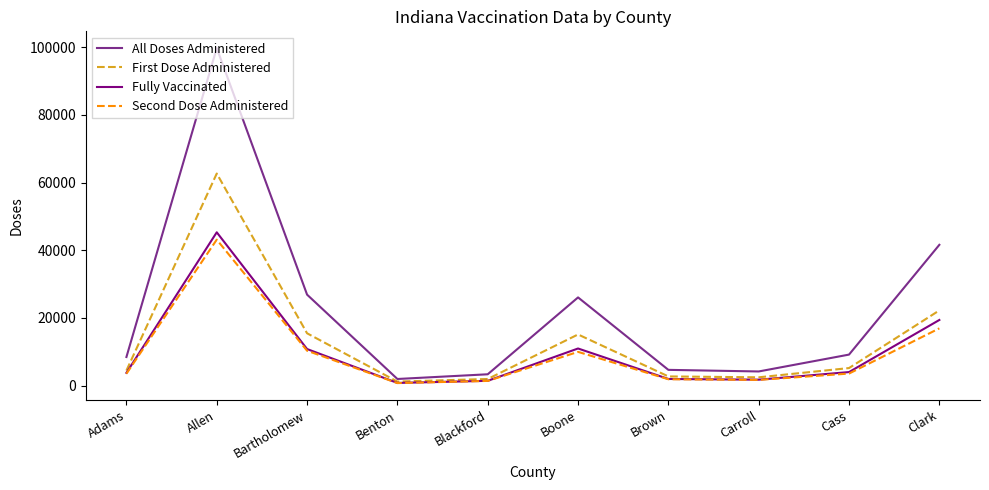

At which label does First Dose Administered reach its peak?

Allen